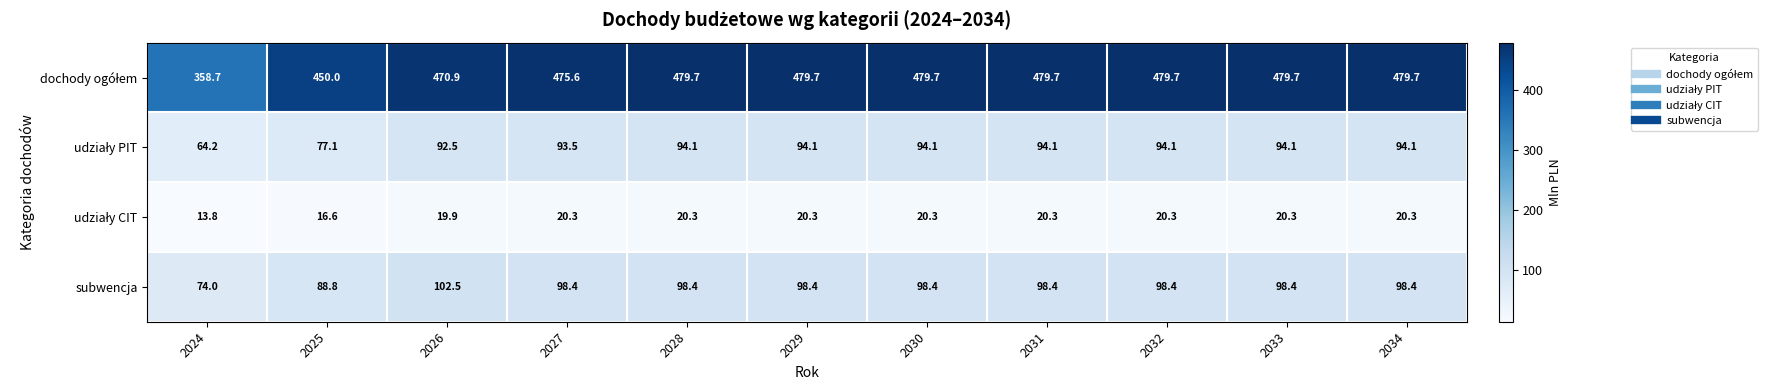

At how many categories does at least one series exceed 66?

11